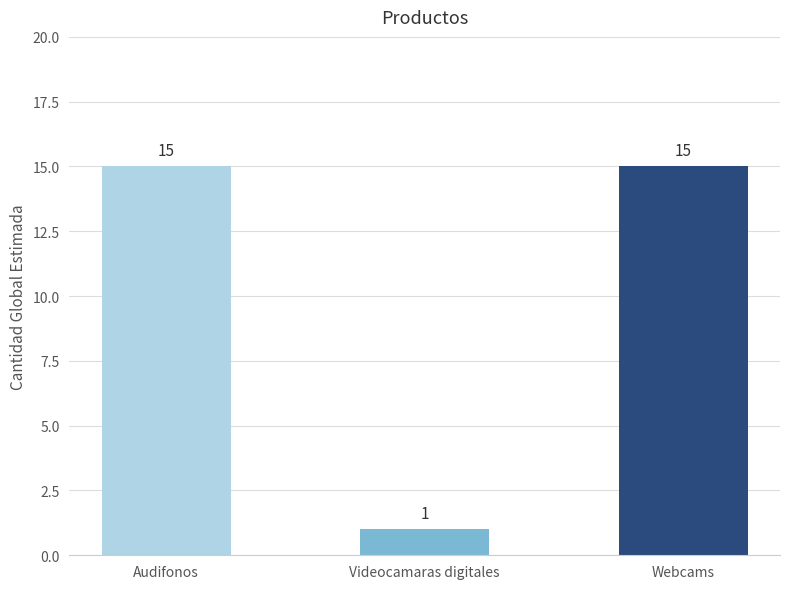

What is the maximum value shown in the chart?

15